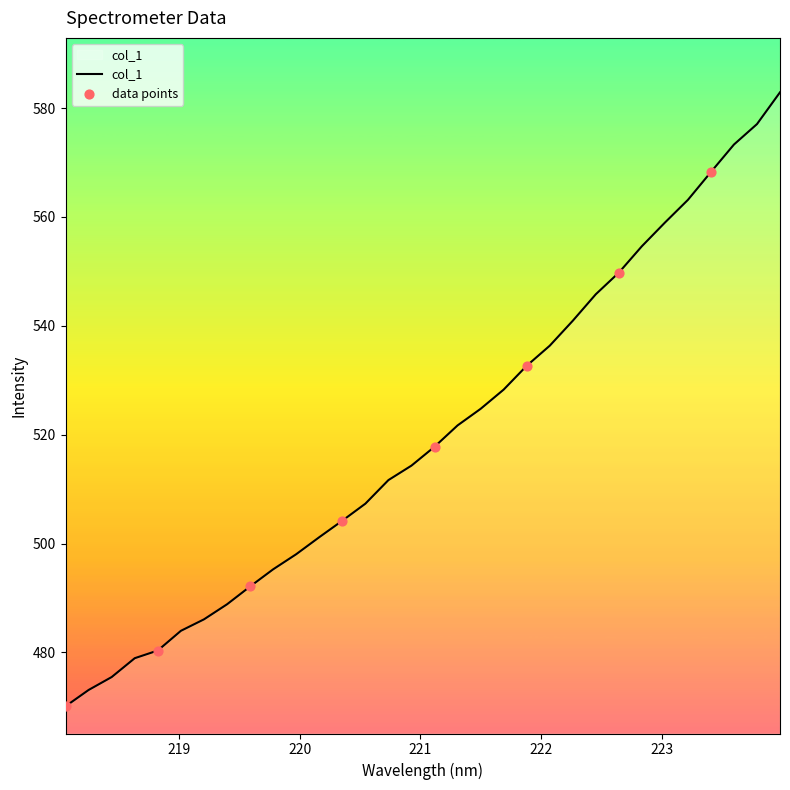

What is the minimum value shown in the chart?

470.1